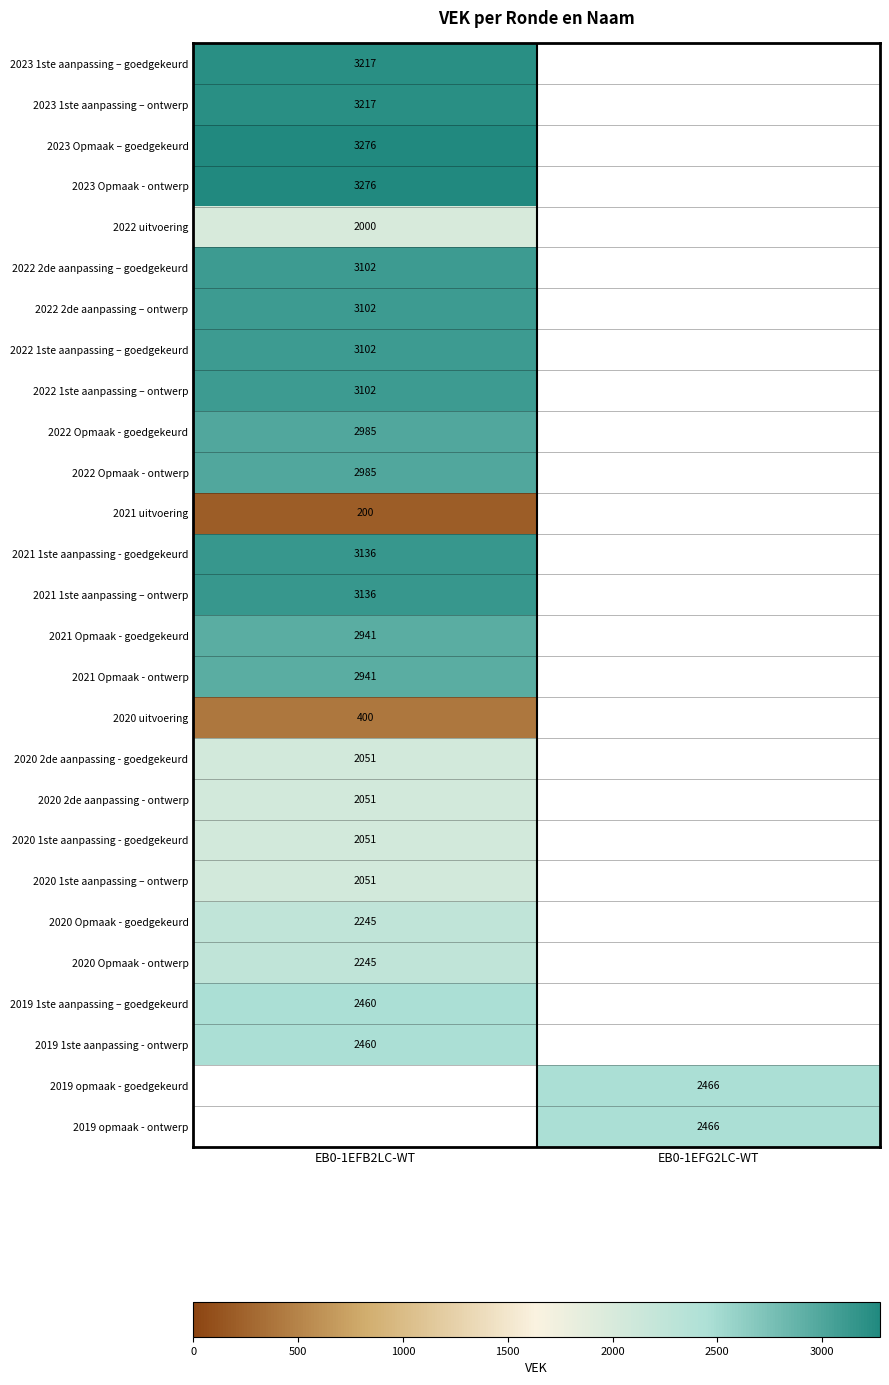

The value of 2023 1ste aanpassing – ontwerp at EB0-1EFB2LC-WT is 5436. True or false?

False